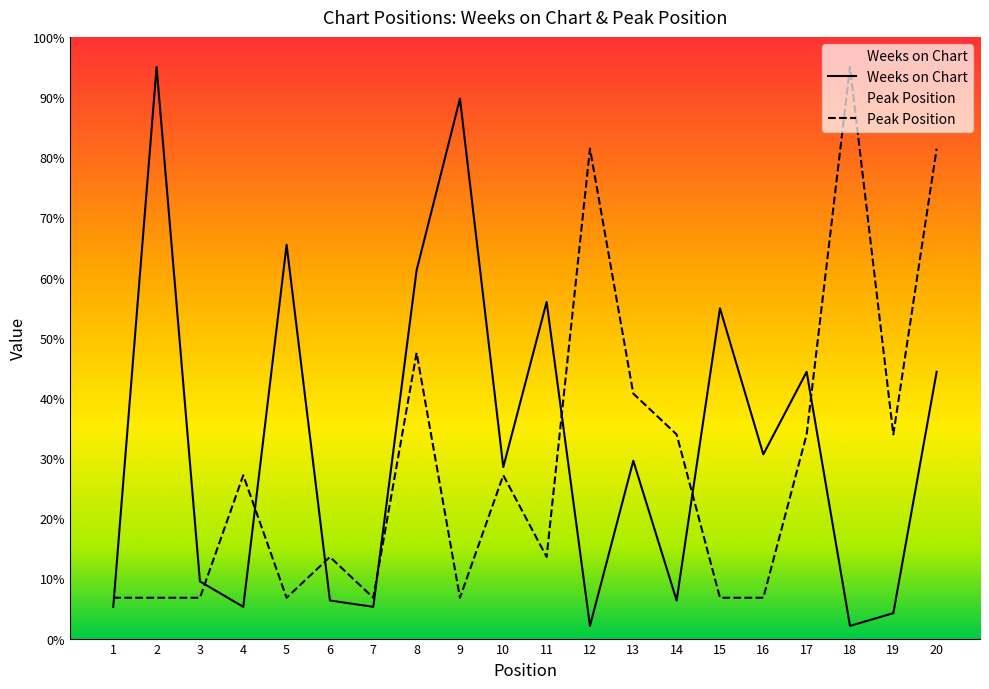

What is the difference between the Weeks on Chart values at 4 and 6?

1.1